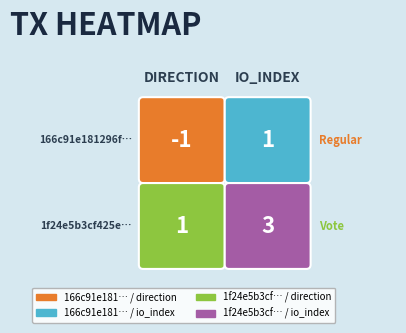

Which has a higher value, 1 or 0?

1